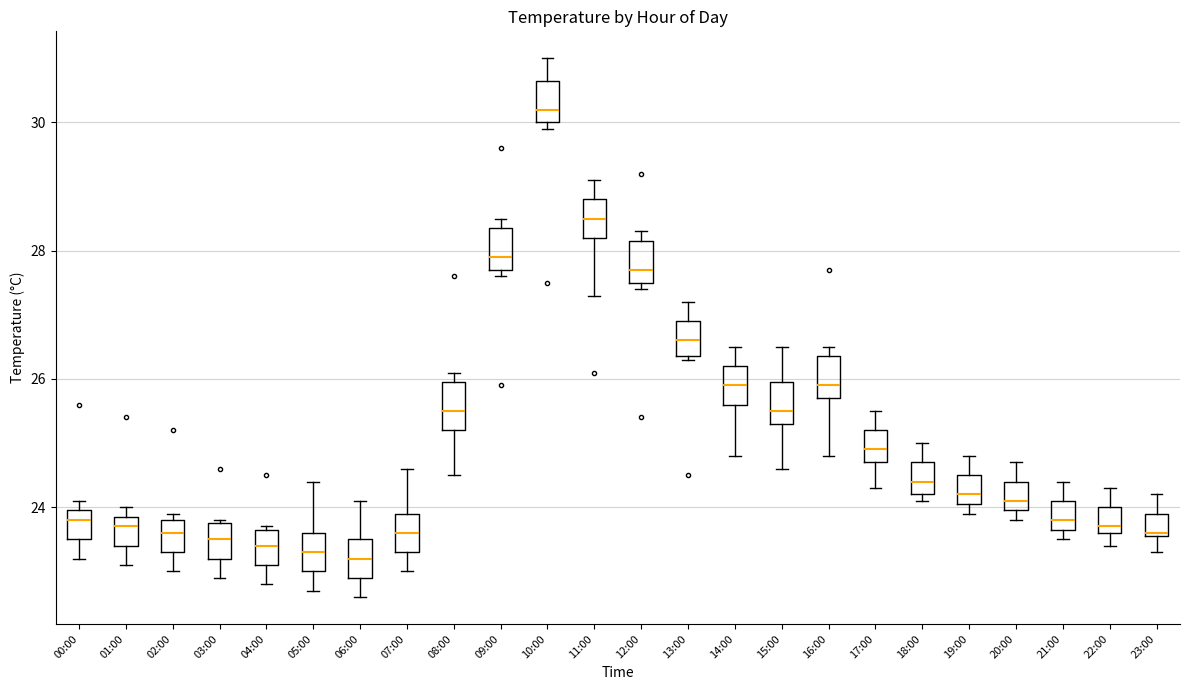

Which box's median line is the highest?

10:00